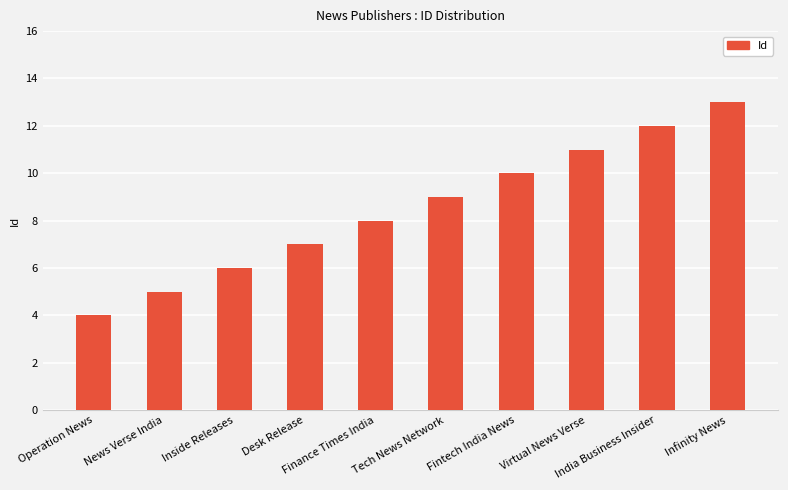

The value at Fintech India News is 10. True or false?

True